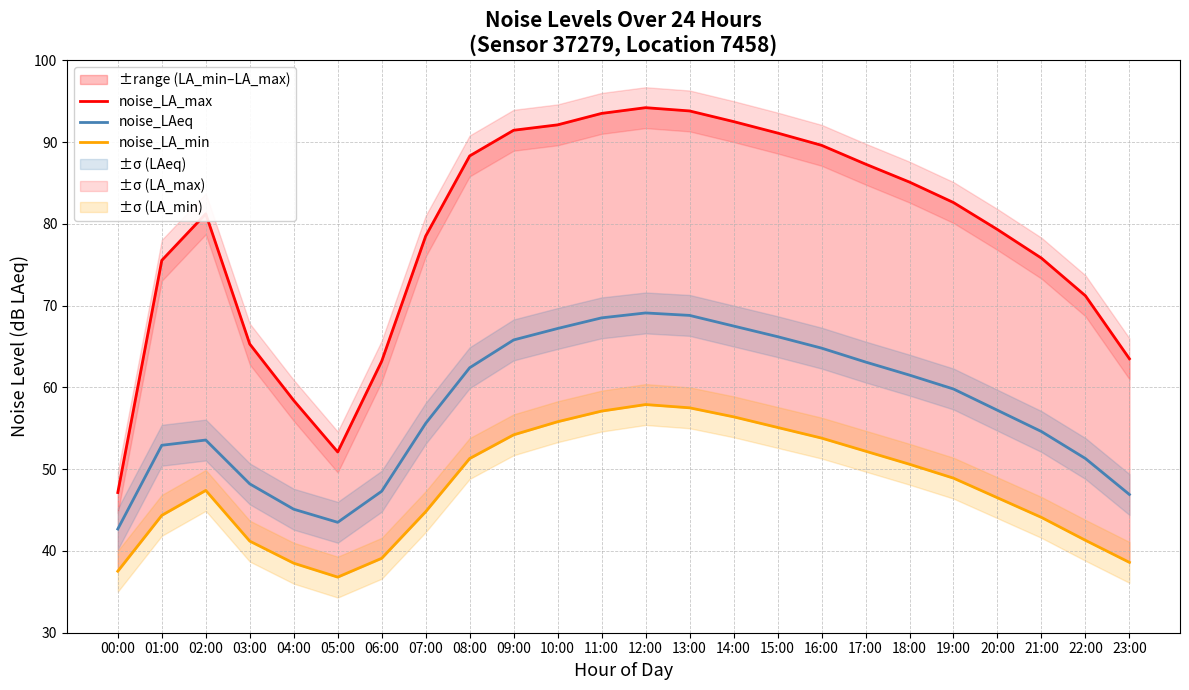

List the series in order of their overall mean, highest first.

noise_LA_max, noise_LAeq, noise_LA_min